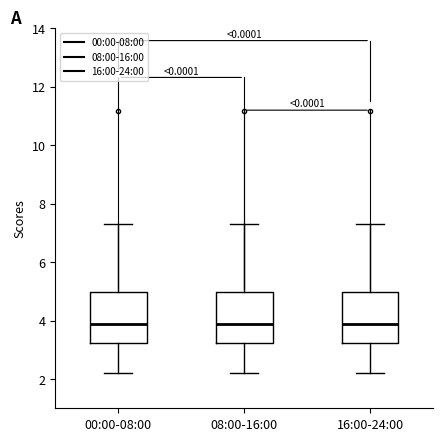

Reading left to right, transcribe this box plot: for each box, give where its median line is, the range the box spans, and where its two whiskers end, as read against the y-axis. The values are not printed on the chart, so give them approximately, as read against the axis.

00:00-08:00: median 3.8, box 3.2 to 5.0, whiskers 2.2 to 7.4
08:00-16:00: median 3.8, box 3.2 to 5.0, whiskers 2.2 to 7.4
16:00-24:00: median 4.0, box 3.2 to 5.0, whiskers 2.2 to 7.4